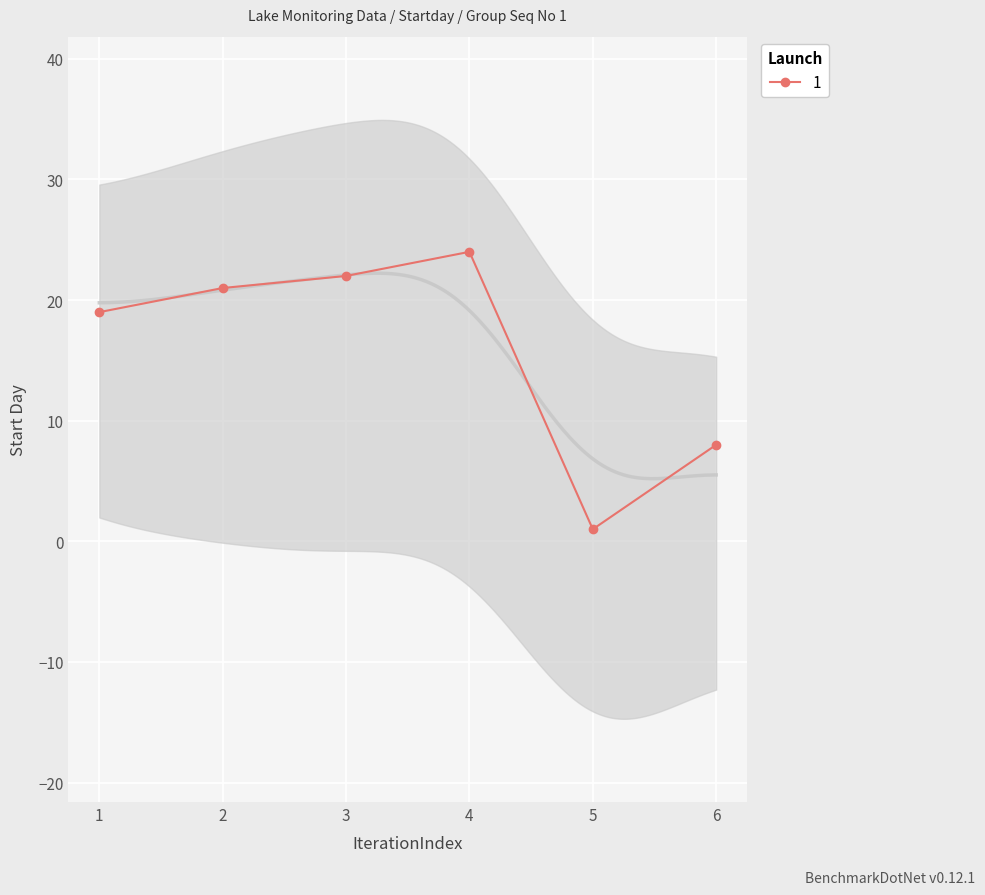

How many values are below 21?

3